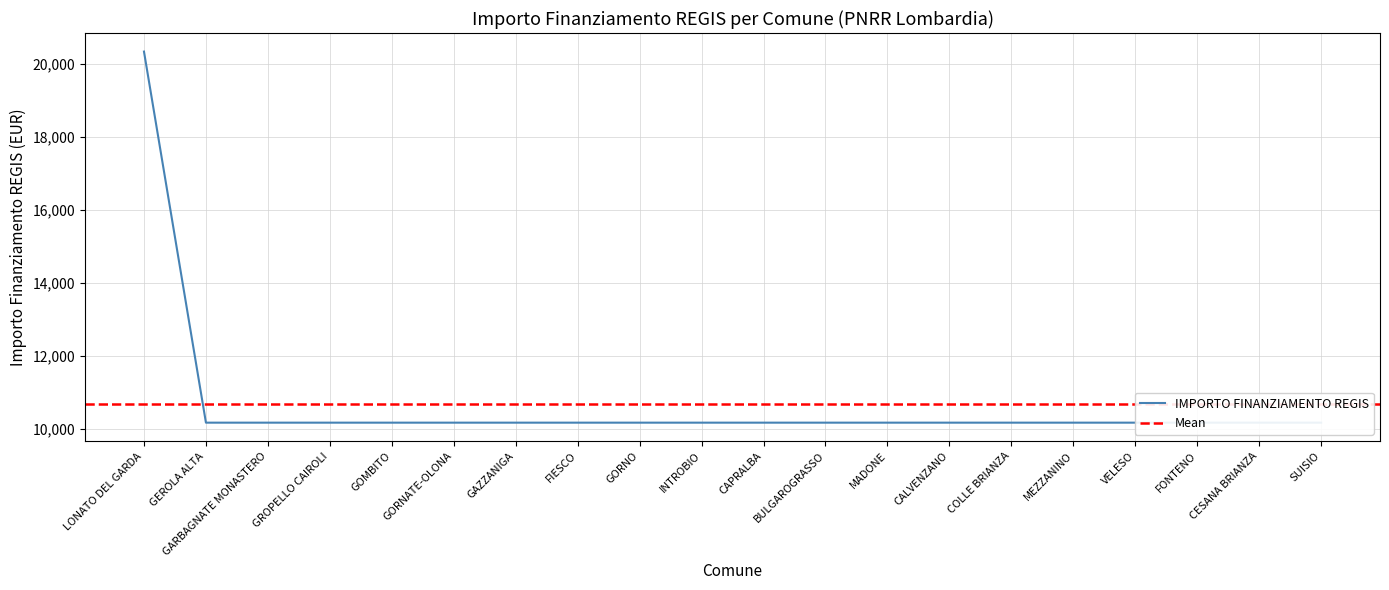

Is it true that the value at INTROBIO is 10172?

True